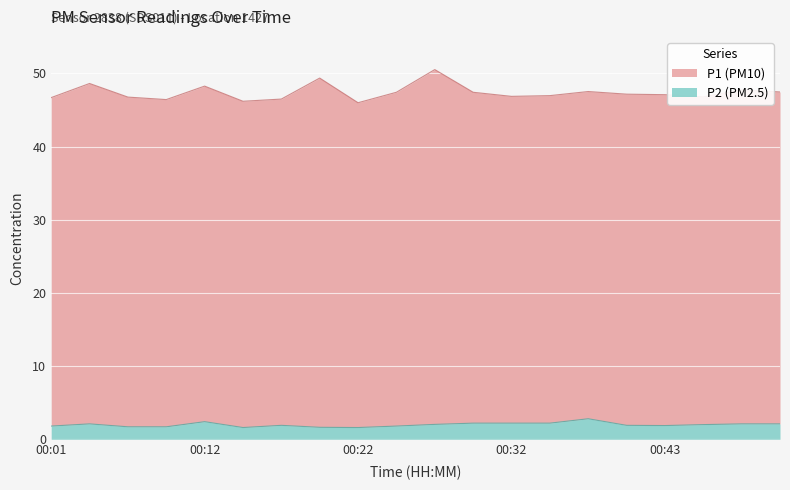

True or false: P1 and P2 cross at least once.

False